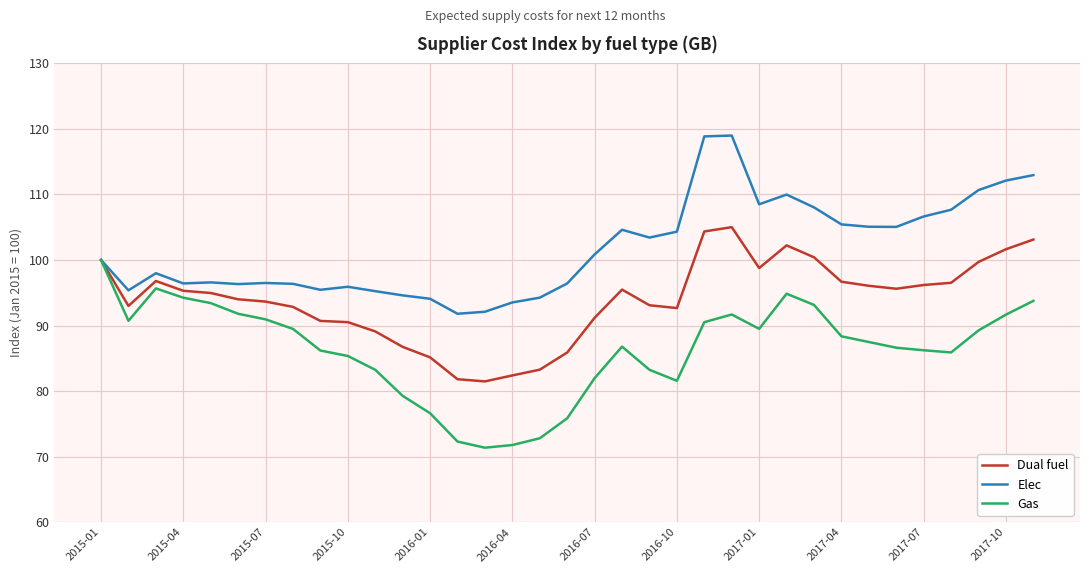

List the series in order of their peak value, lowest first.

Gas, Dual fuel, Elec